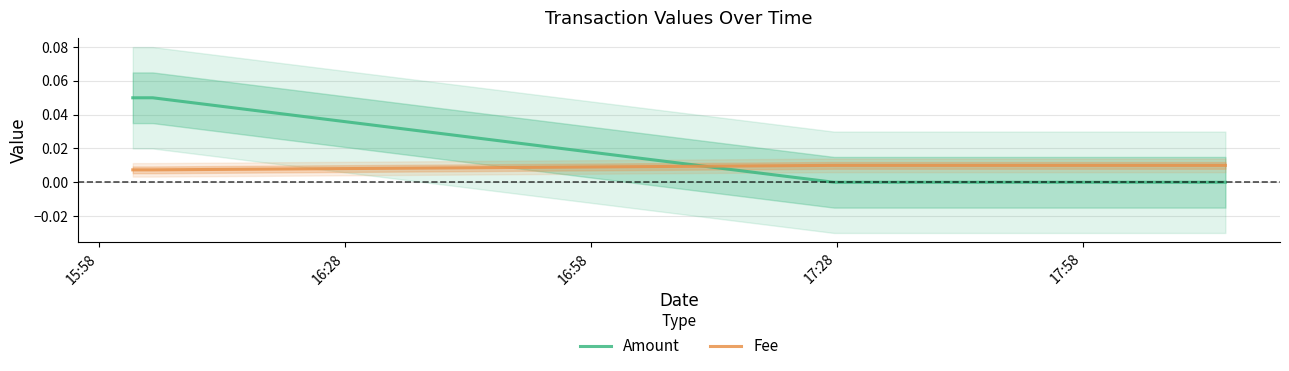

True or false: Amount and Fee cross at least once.

True